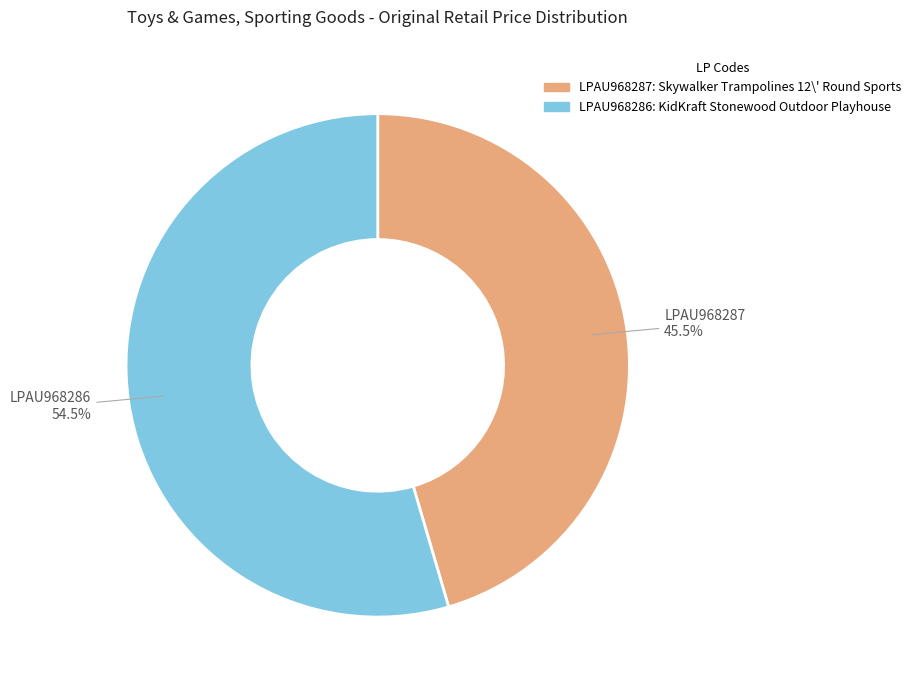

Which category has the biggest portion of the pie?

LPAU968286